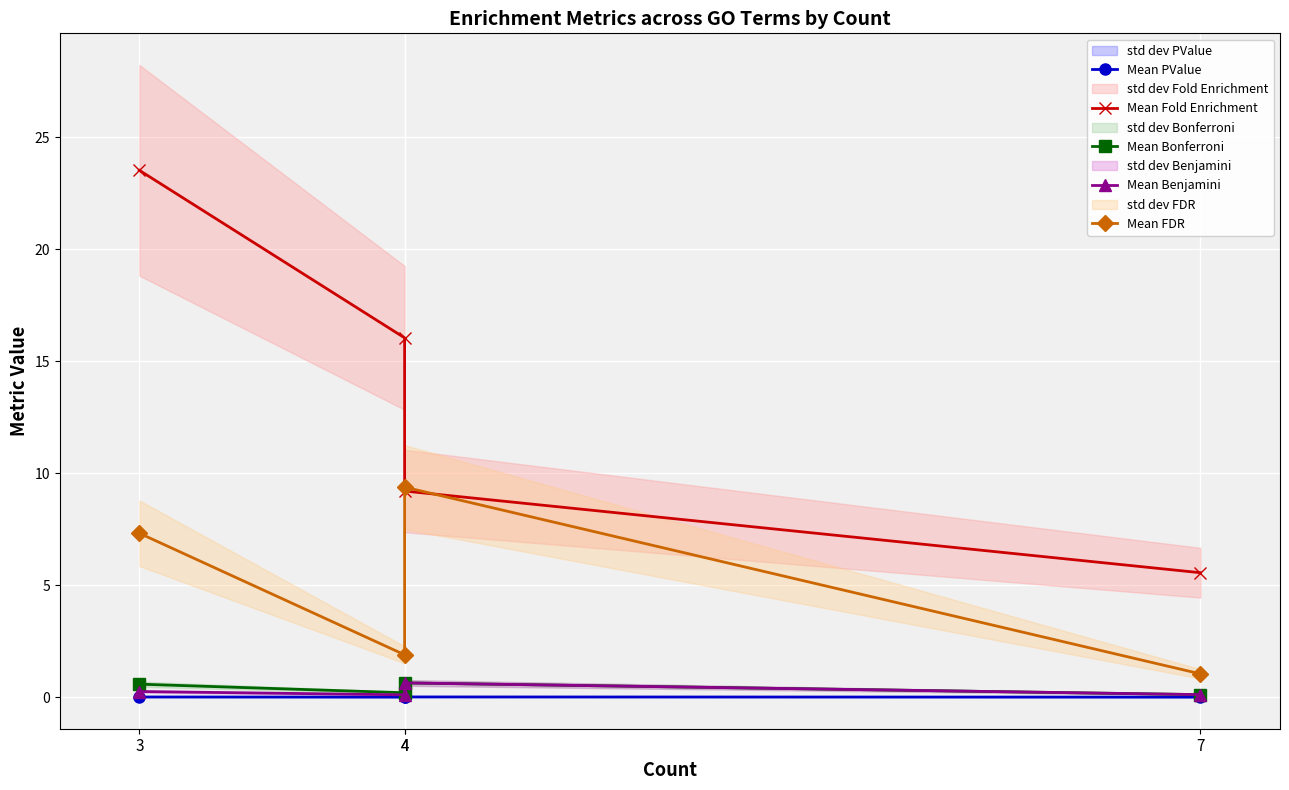

List the labels in order of Mean Bonferroni value, smallest first.

7, 4, 3, 4